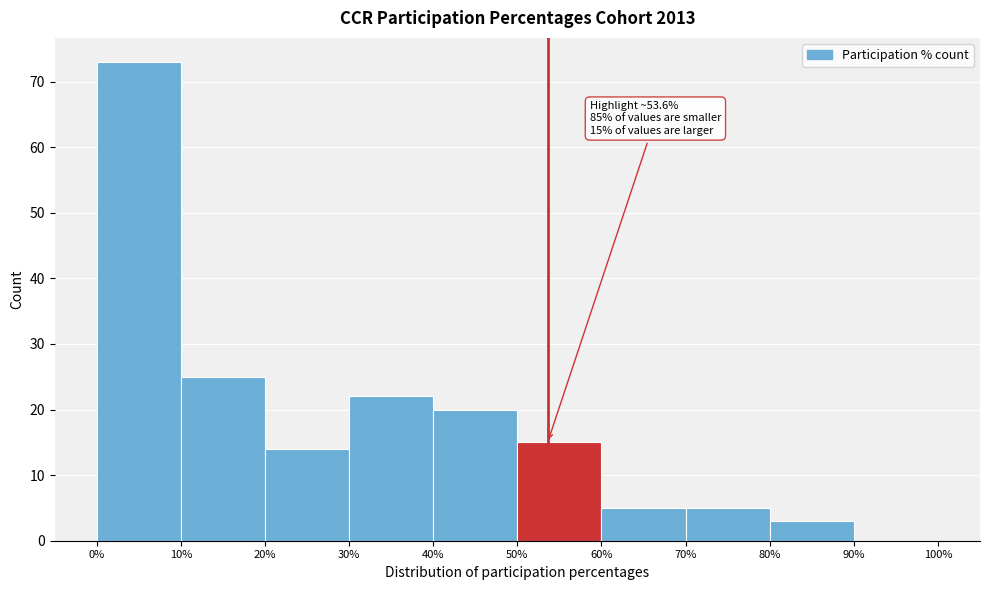

Over which range of the x-axis is the bar tallest?

0% to 10%